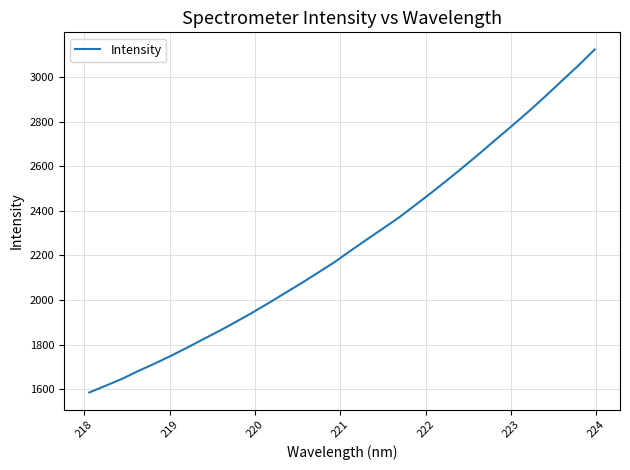

What is the maximum value shown in the chart?

3123.0